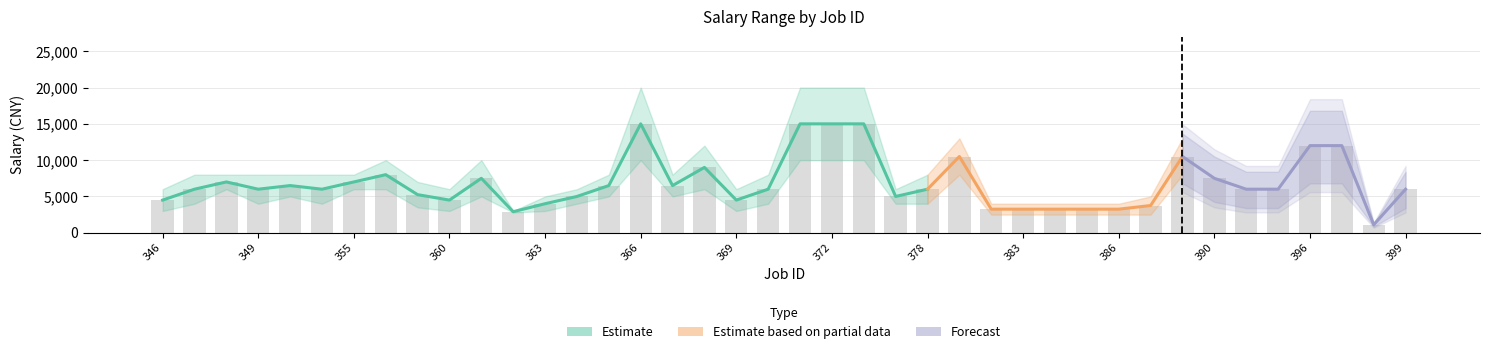

How many data points are above 6000?

17